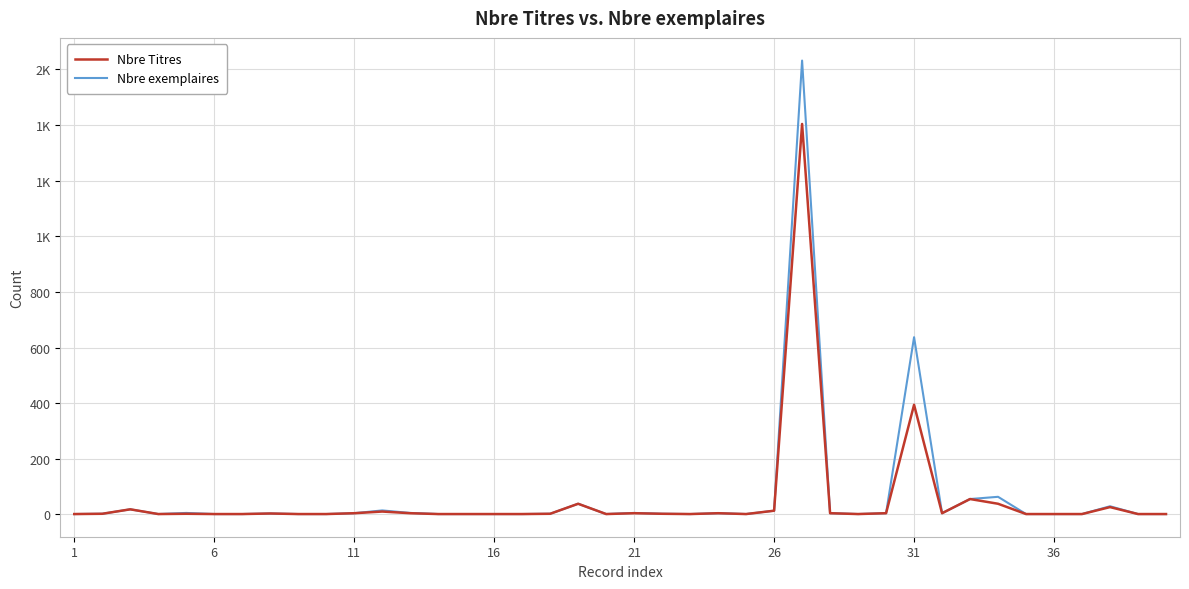

Is this an area chart (filled region under the line)?

No